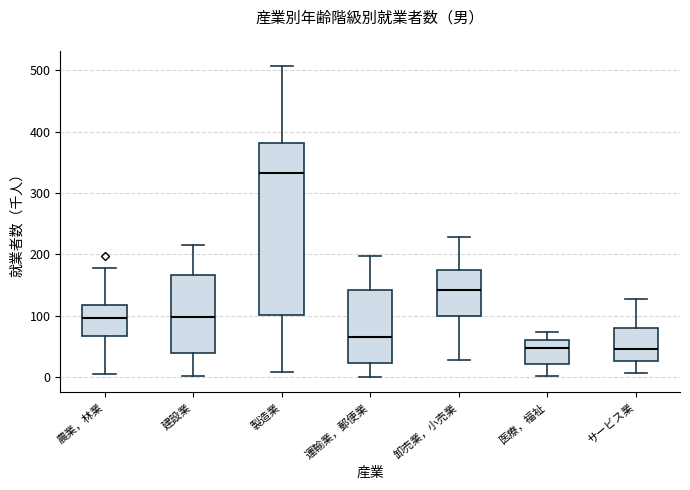

Reading left to right, transcribe this box plot: for each box, give where its median line is, the range the box spans, and where its two whiskers end, as read against the y-axis. The values are not printed on the chart, so give them approximately, as read against the axis.

農業，林業: median 100, box 70 to 120, whiskers 10 to 180
建設業: median 100, box 40 to 170, whiskers 0 to 220
製造業: median 330, box 100 to 380, whiskers 10 to 510
運輸業，郵便業: median 70, box 20 to 140, whiskers 0 to 200
卸売業，小売業: median 140, box 100 to 170, whiskers 30 to 230
医療，福祉: median 50, box 20 to 60, whiskers 0 to 70
サービス業: median 50, box 30 to 80, whiskers 10 to 130